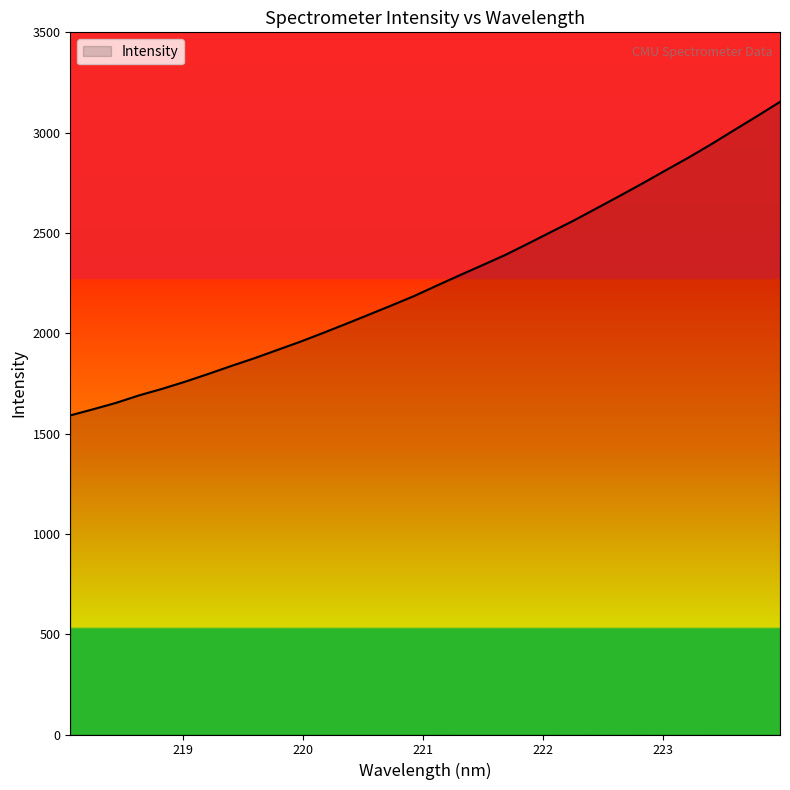

What is the smallest value displayed?

1590.6